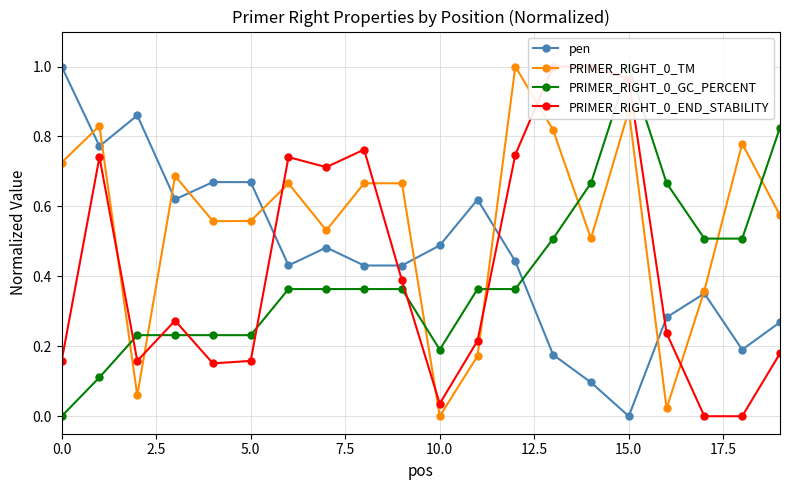

Reading left to right, what are all the values shown in this chart?

pen: 1.0	0.8	0.9	0.6	0.7	0.7	0.4	0.5	0.4	0.4	0.5	0.6	0.4	0.2	0.1	0.0	0.3	0.4	0.2	0.3
PRIMER_RIGHT_0_TM: 0.7	0.8	0.1	0.7	0.6	0.6	0.7	0.5	0.7	0.7	0.0	0.2	1.0	0.8	0.5	0.9	0.0	0.4	0.8	0.6
PRIMER_RIGHT_0_GC_PERCENT: 0.0	0.1	0.2	0.2	0.2	0.2	0.4	0.4	0.4	0.4	0.2	0.4	0.4	0.5	0.7	1.0	0.7	0.5	0.5	0.8
PRIMER_RIGHT_0_END_STABILITY: 0.2	0.7	0.2	0.3	0.2	0.2	0.7	0.7	0.8	0.4	0.0	0.2	0.7	1.0	1.0	1.0	0.2	0.0	0.0	0.2